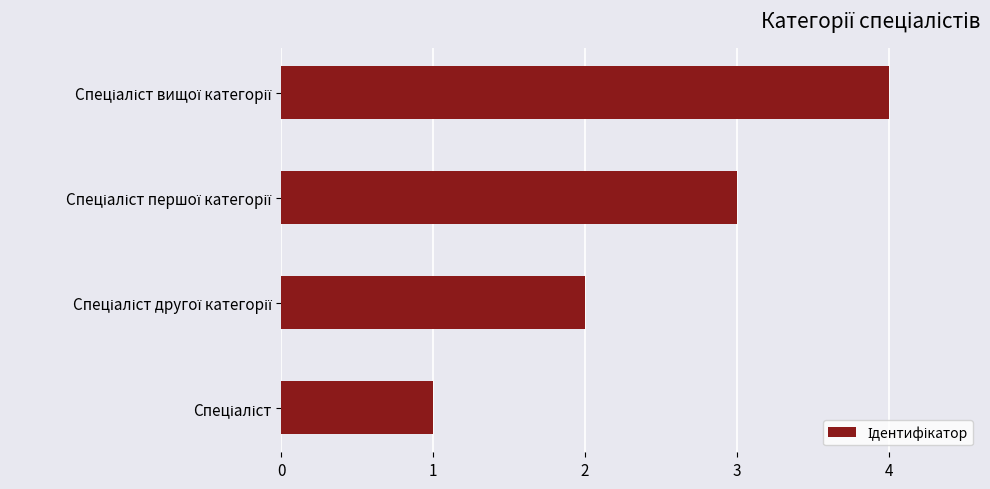

How many bars are there in total?

4